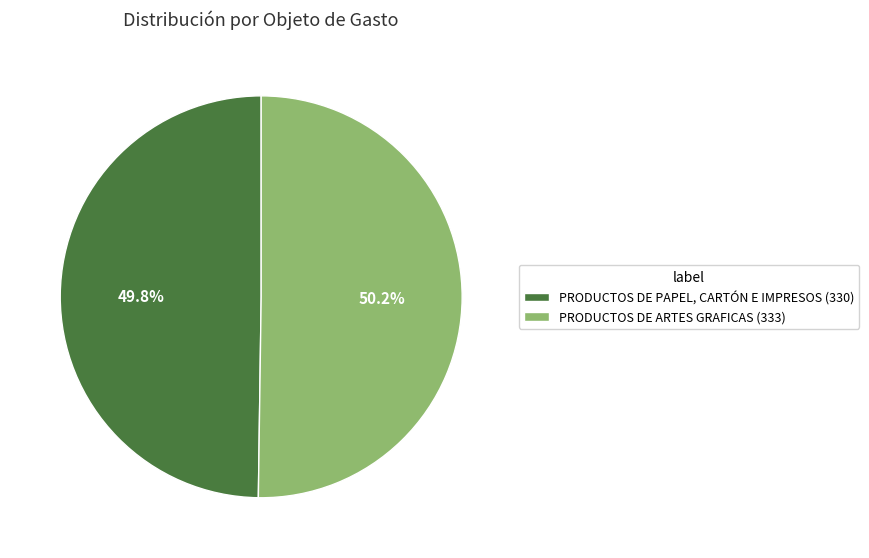

Combined, what portion of the pie is PRODUCTOS DE ARTES GRAFICAS and PRODUCTOS DE PAPEL, CARTÓN E IMPRESOS?

100.0%